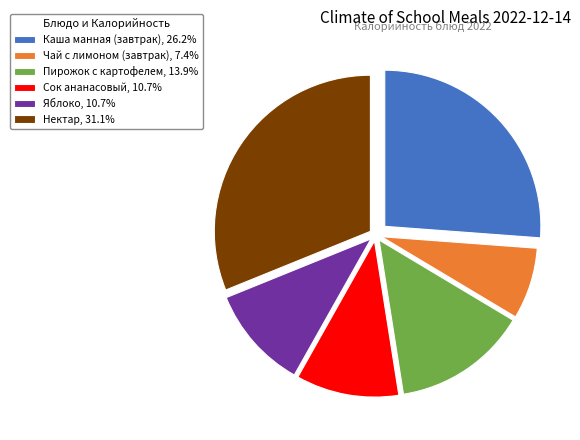

What is the ratio of the value at Яблоко, 10.7% to the value at Нектар, 31.1%?

0.3